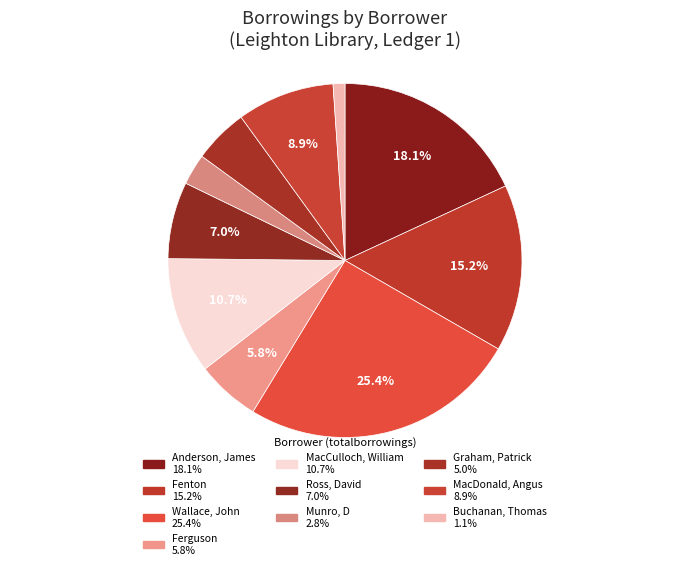

What percentage is NOT represented by MacDonald, Angus?

91.1%